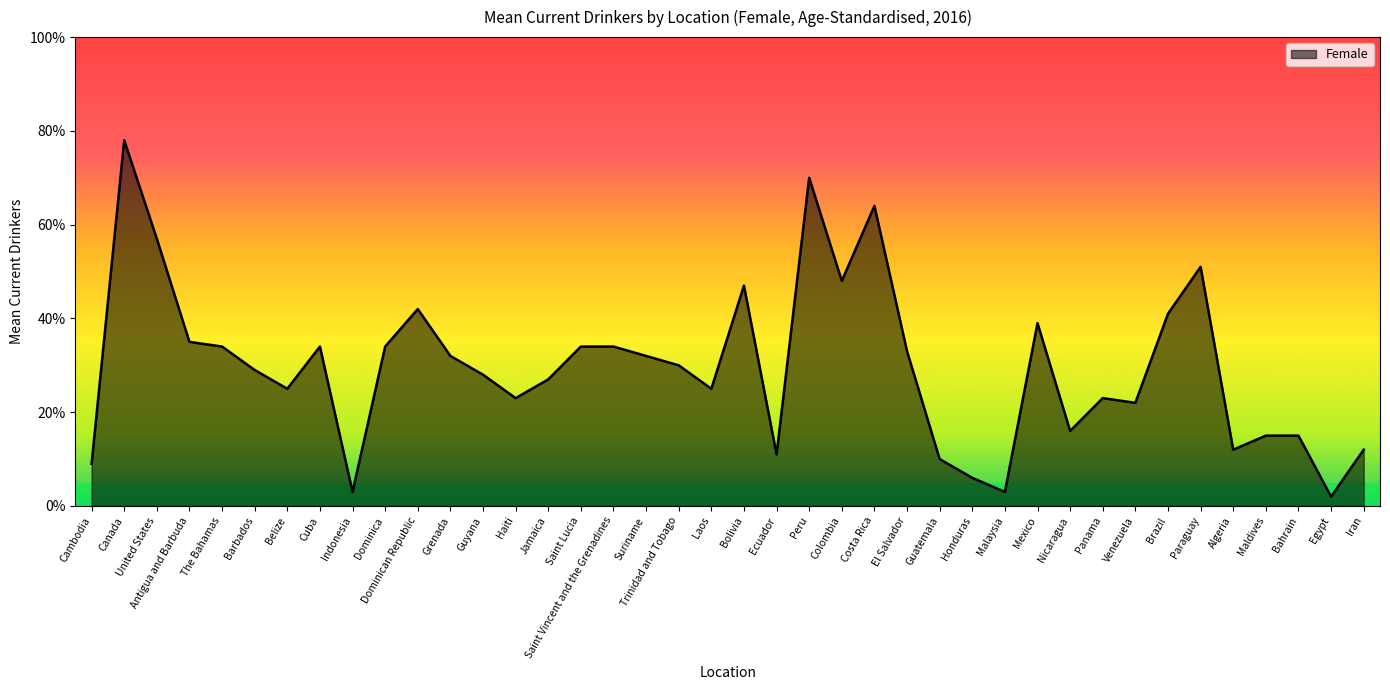

What is the value of the 25th point from the left?

0.6